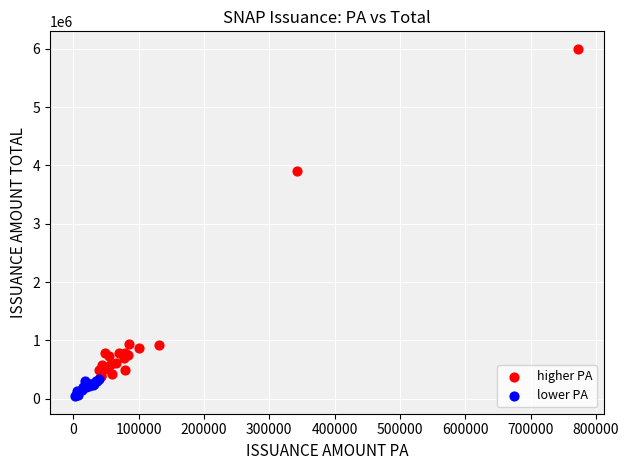

Which series has the widest spread of Y values?

higher PA